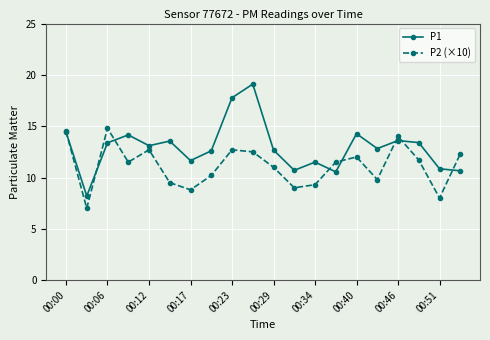

What is the value of the P1 point at the 14th from the left?

10.6